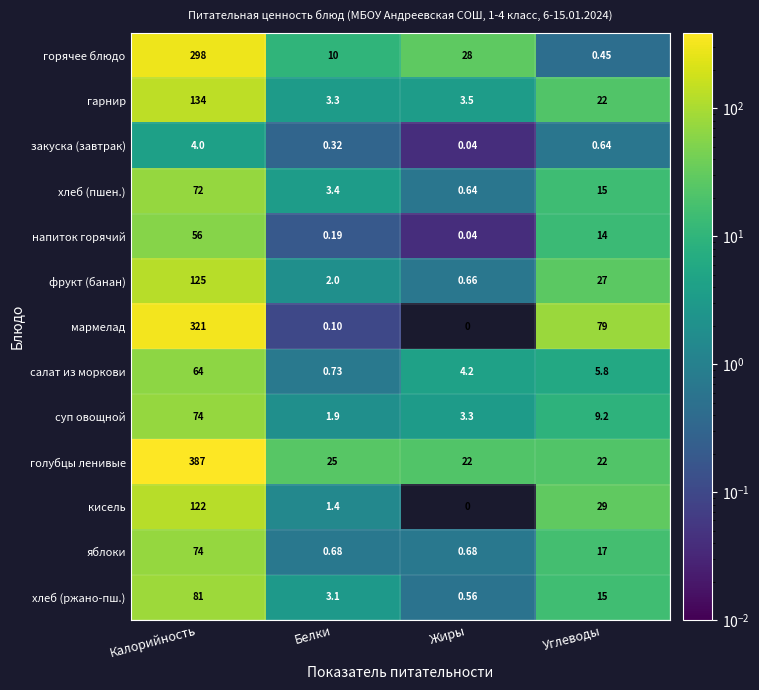

What is the difference between the highest and lowest values at Калорийность?

383.0